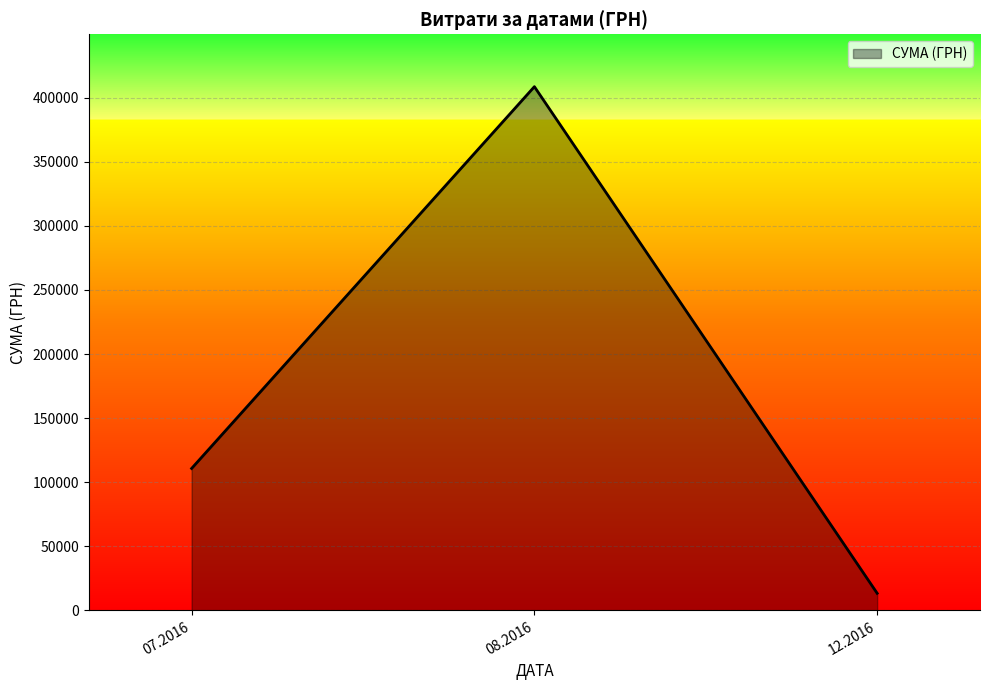

What is the smallest value displayed?

13360.0